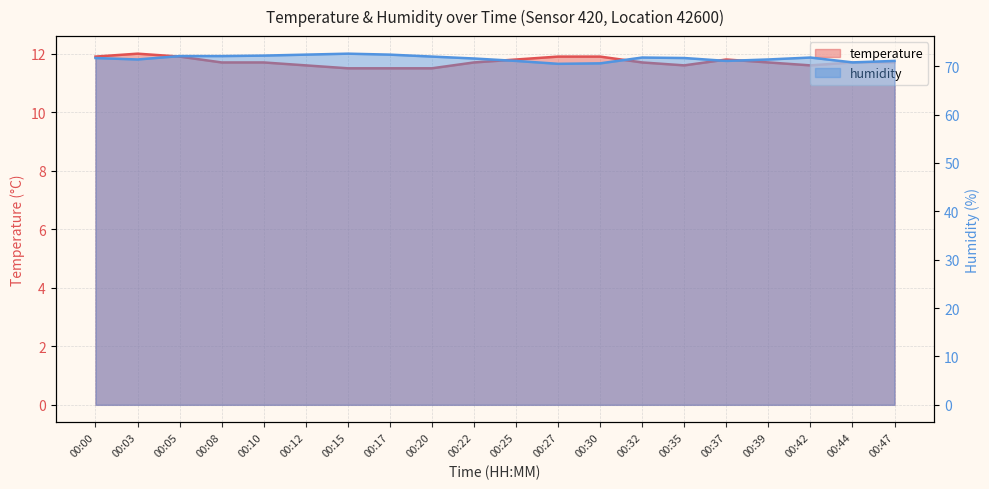

Which category has the highest value in the temperature series?

00:03